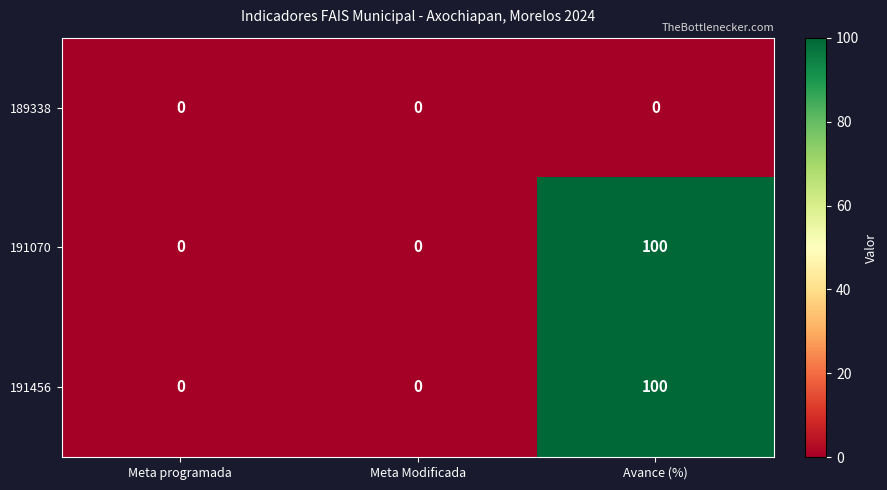

How many data points does each series have?

3